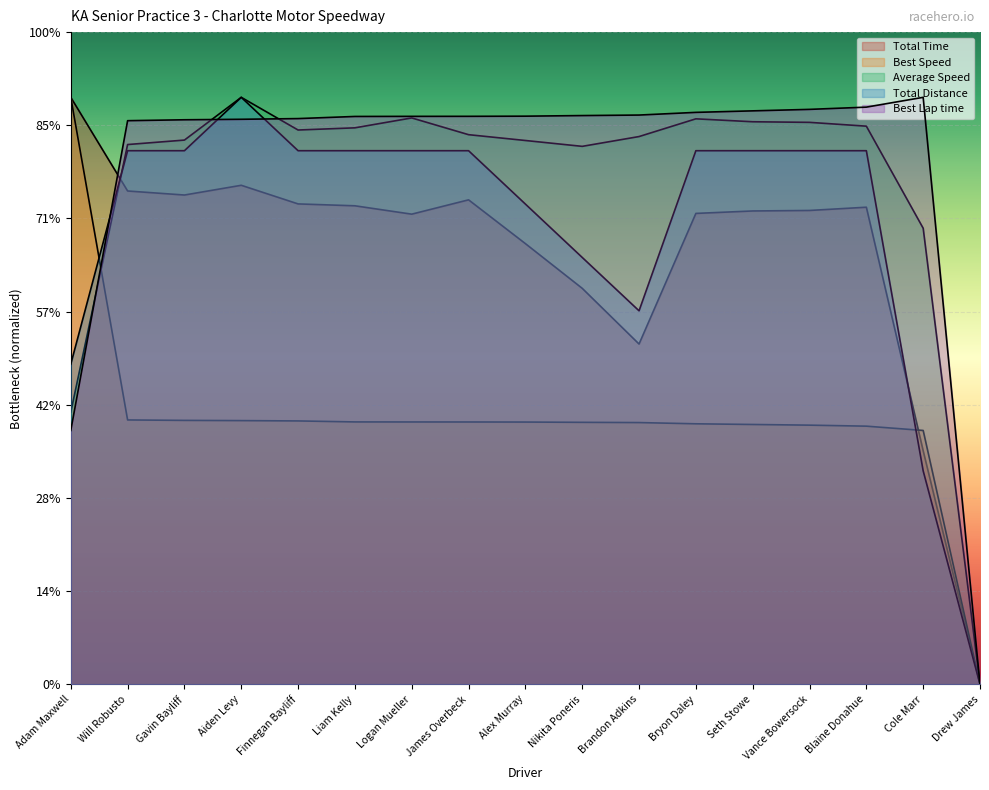

Rank the series at Adam Maxwell from highest to lowest value.

Total Time, Best Speed, Total Laps, Average Speed, Best Lap time